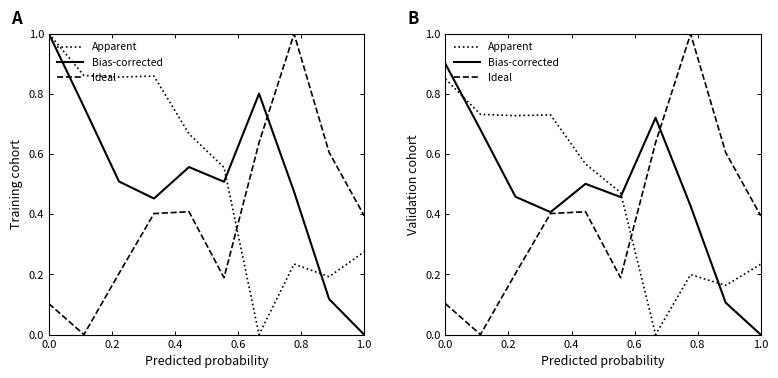

How many distinct data groups are displayed?

3